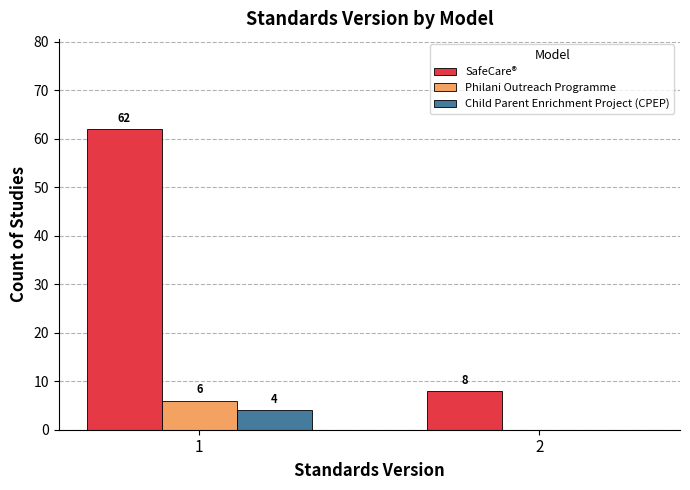

How many values in Child Parent Enrichment Project (CPEP) are above zero?

1